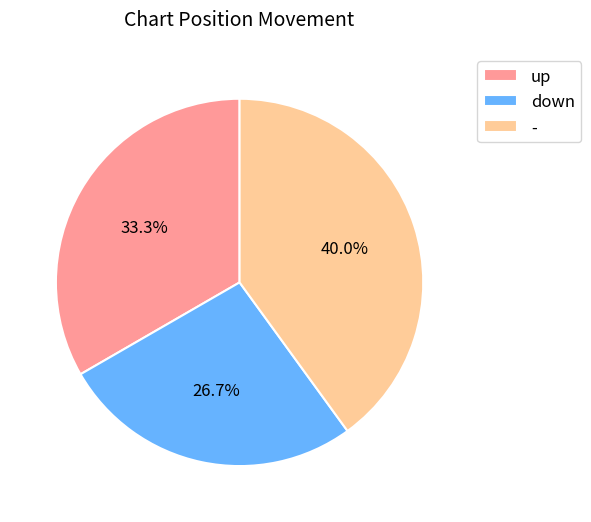

Does any single category account for the majority?

No